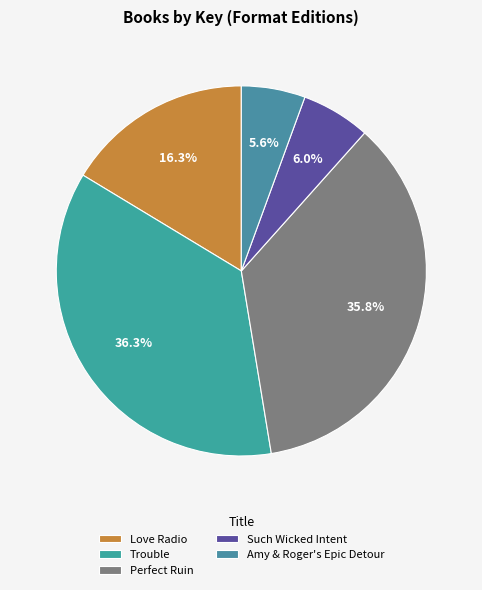

What is the ratio of the value at Amy & Roger's Epic Detour to the value at Such Wicked Intent?

0.9